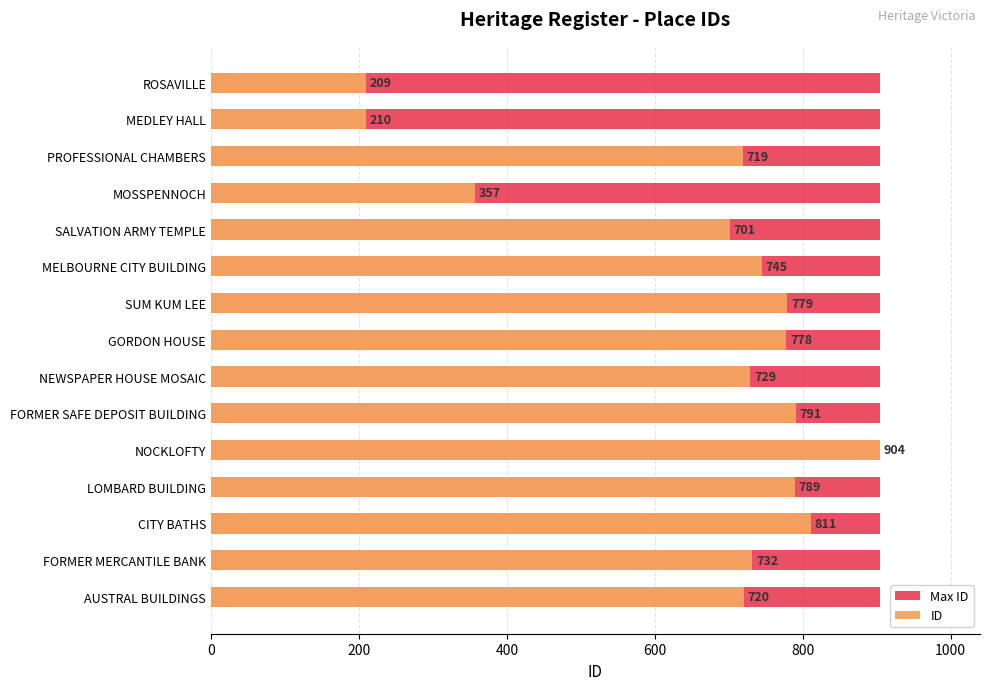

Is the value of ID at 400 greater than the value of Max ID at 800?

Yes